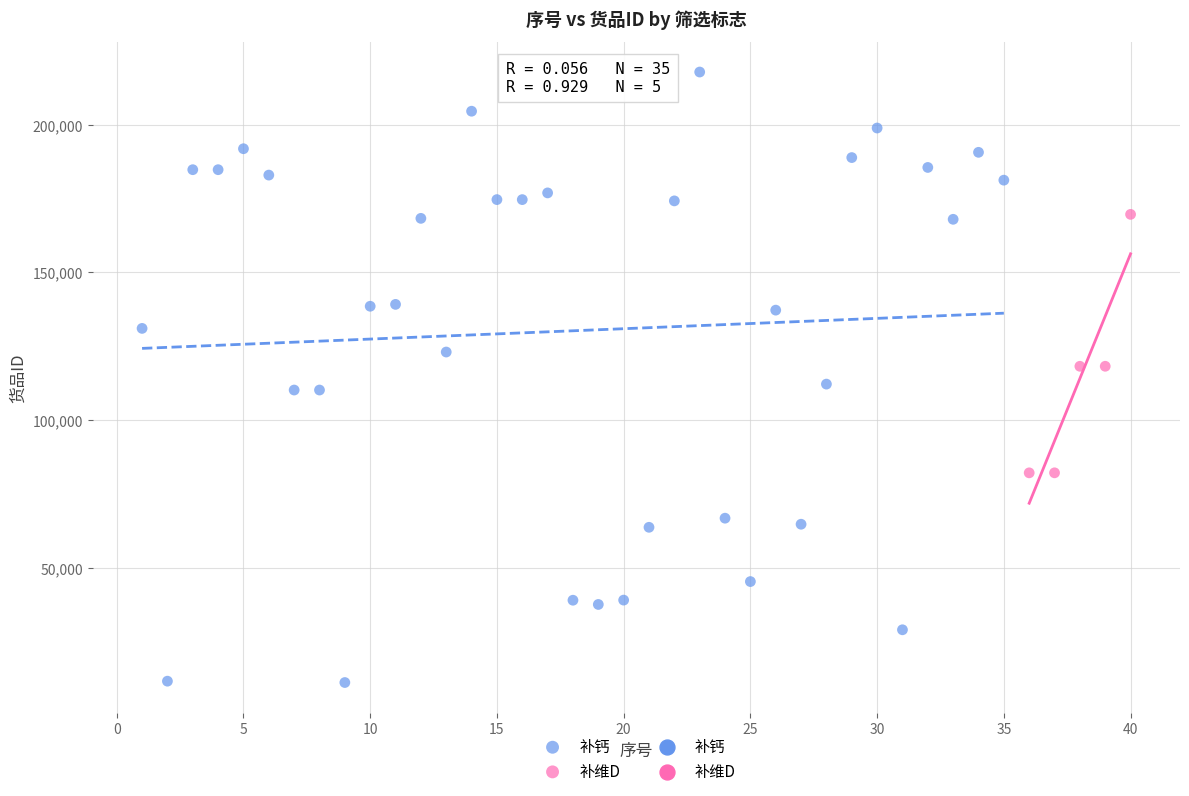

Which series contains the highest Y value?

补钙